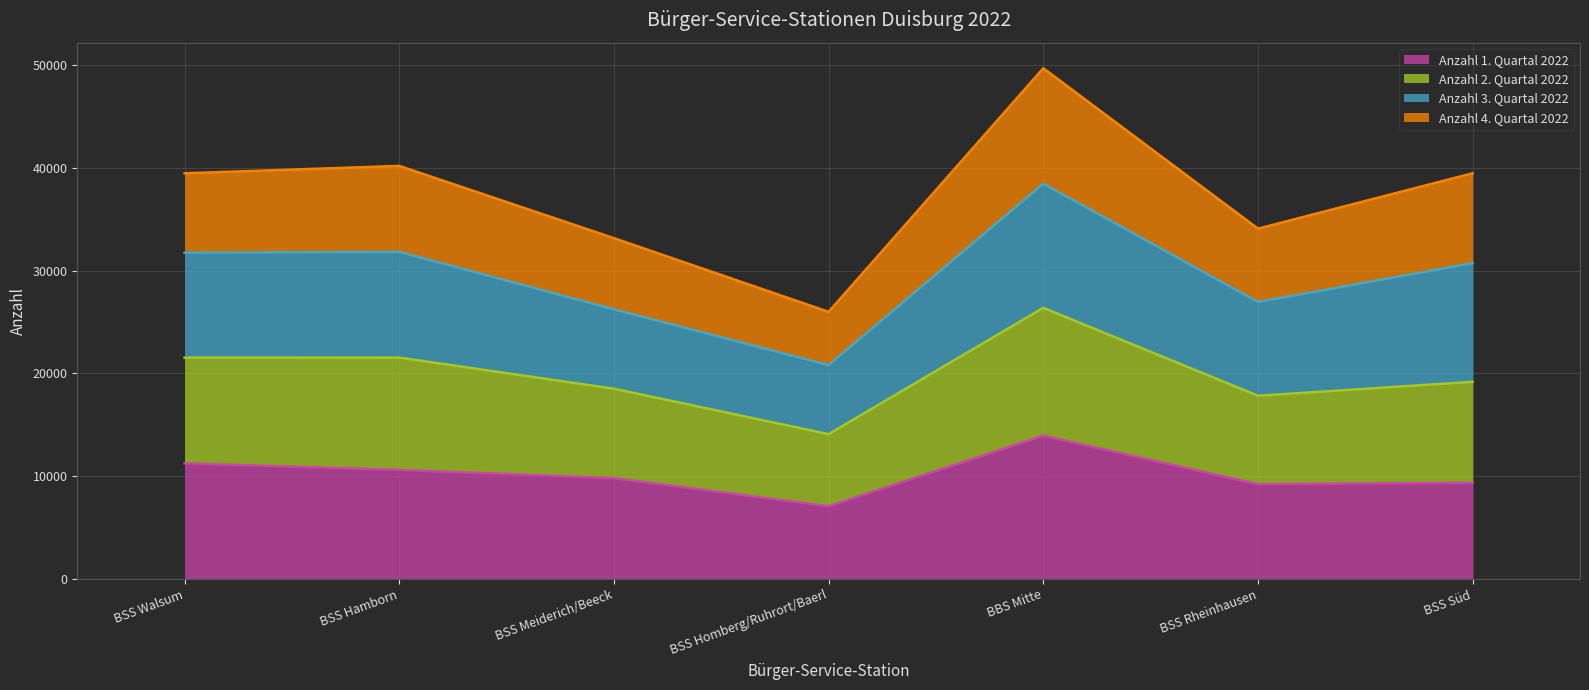

Which category has the lowest value in the Anzahl 1. Quartal 2022 series?

BSS Homberg/Ruhrort/Baerl